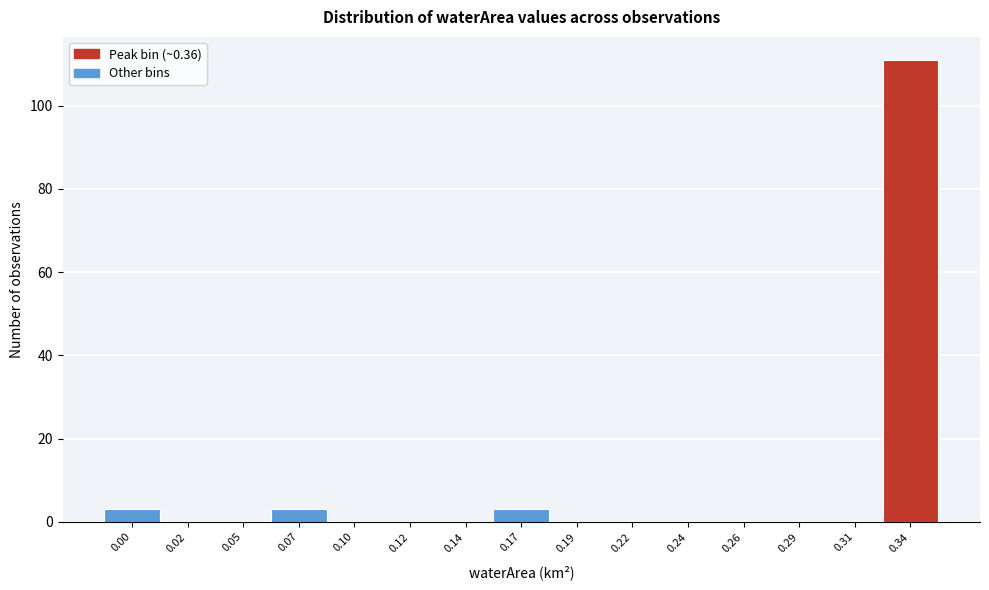

Reading right to left, transcribe all the data shown in this chart.

0.34=111	0.31=0	0.29=0	0.26=0	0.24=0	0.22=0	0.19=0	0.17=3	0.14=0	0.12=0	0.10=0	0.07=3	0.05=0	0.02=0	0.00=3